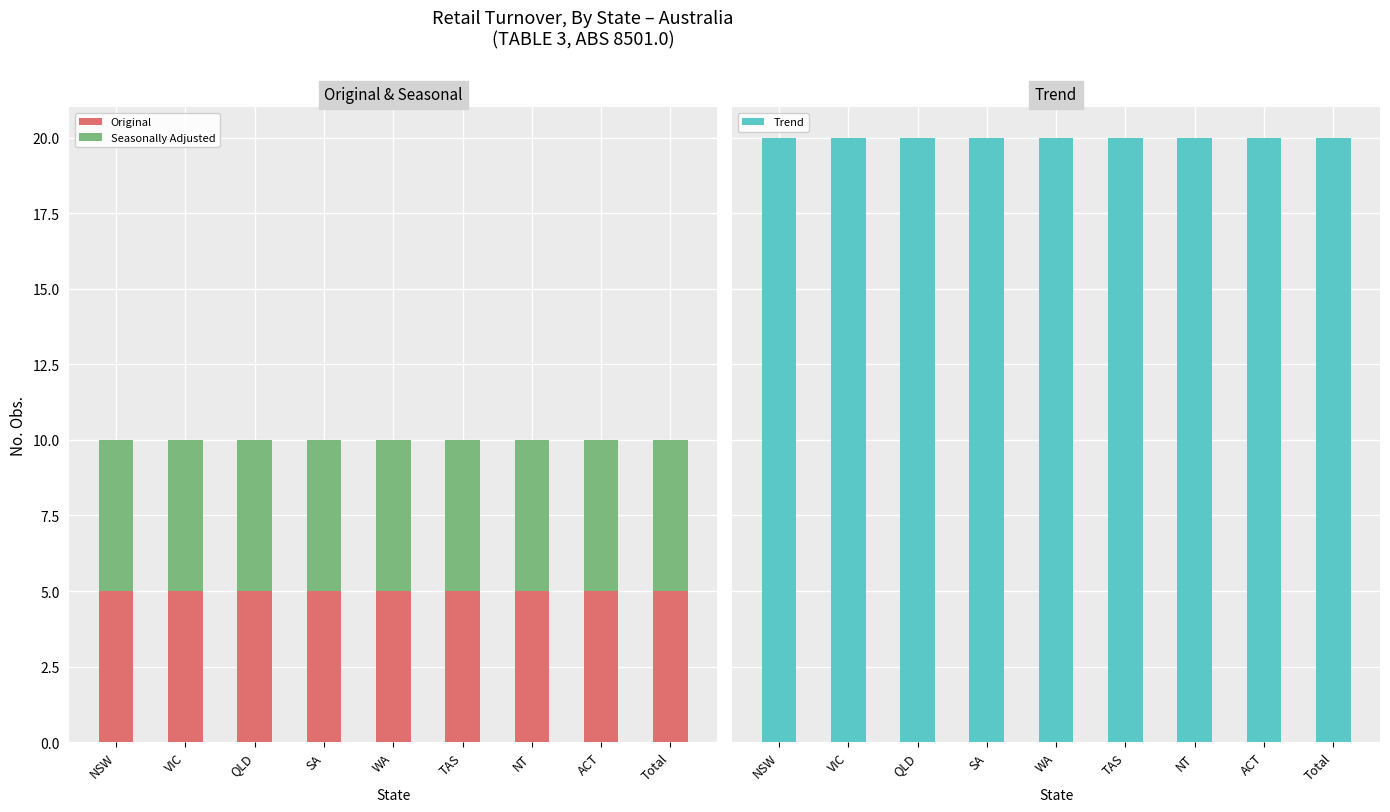

Which series has the widest spread of values?

Original